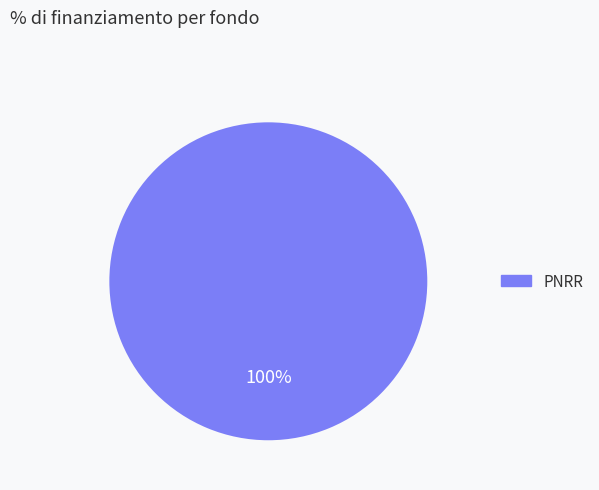

Rank the categories by value from highest to lowest.

PNRR